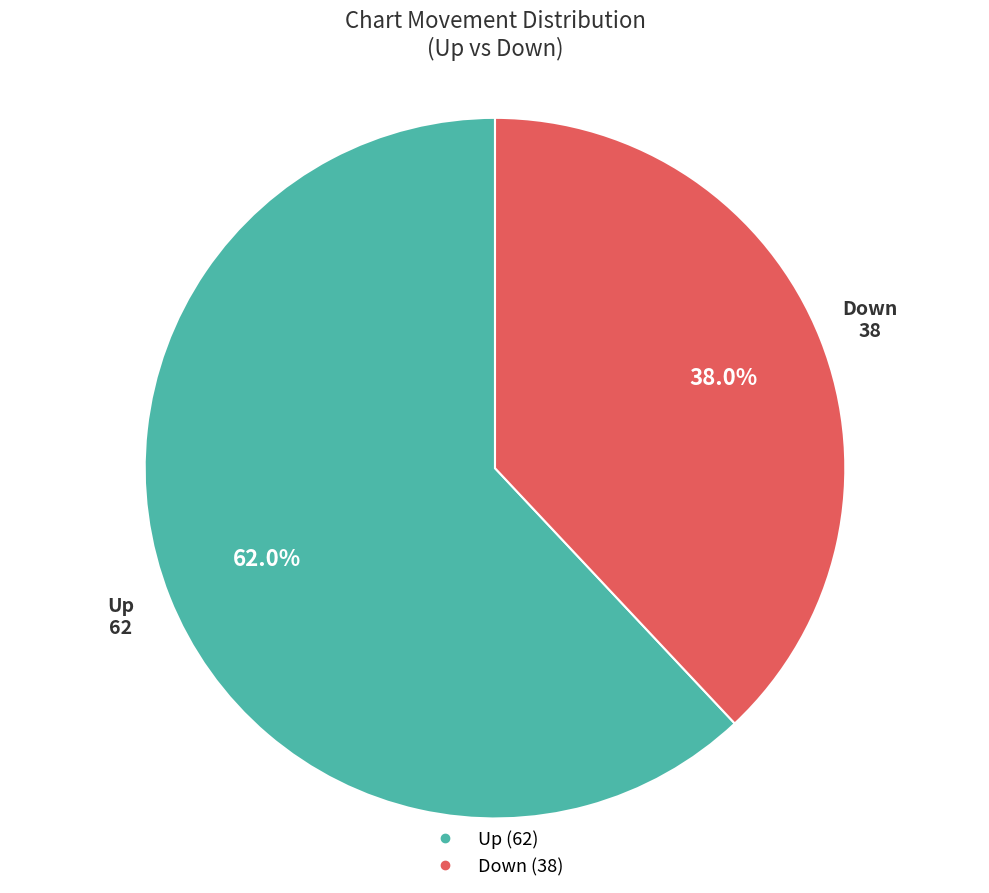

Count the number of slices in the pie.

2